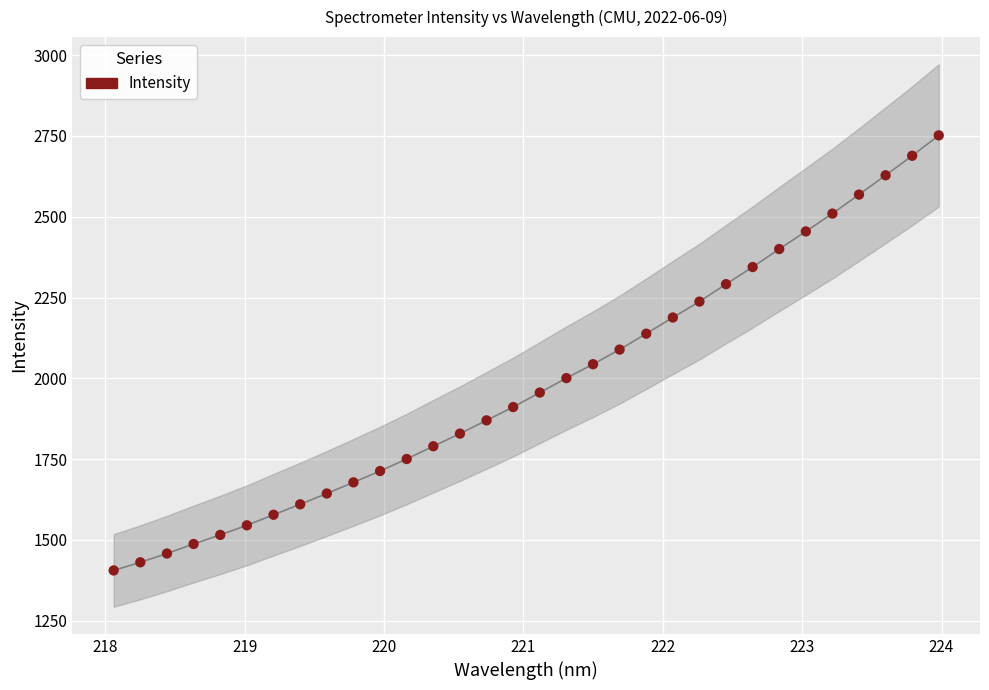

What is the range of Y values (max minus min)?

1346.5